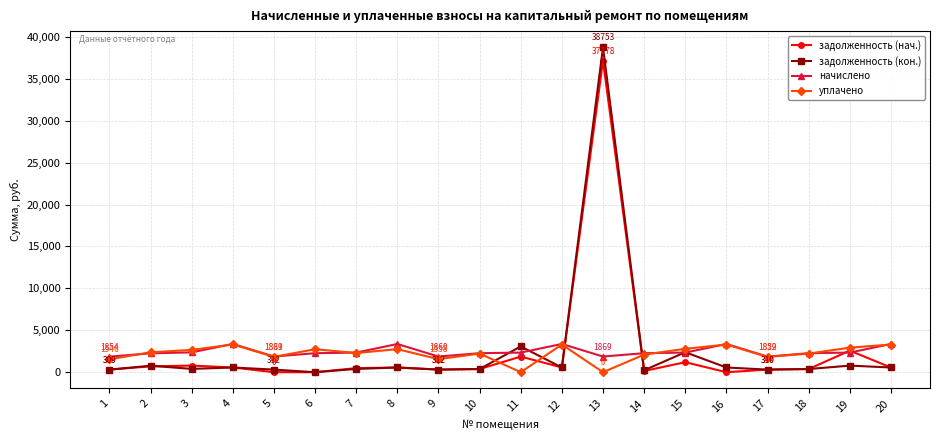

True or false: начислено has more than 0 points higher than both neighbors.

True